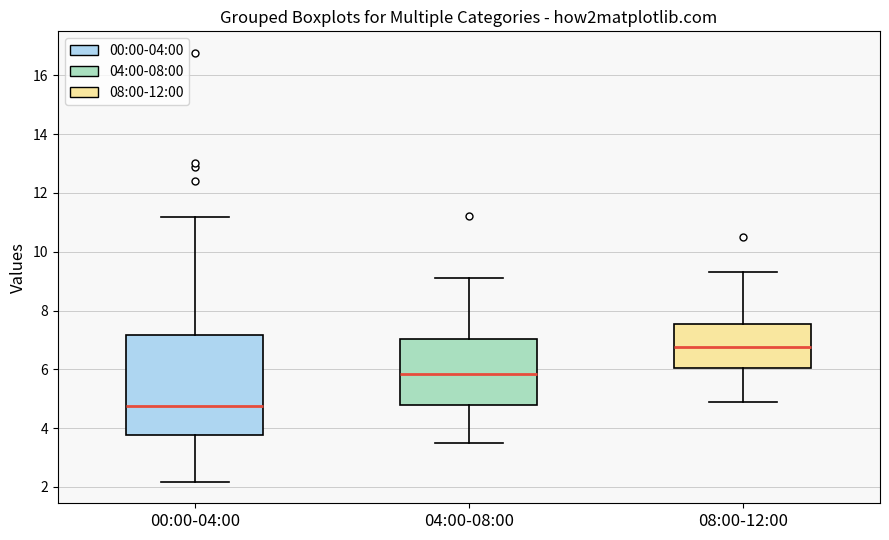

Reading left to right, read every box against the y-axis: the position of its median line, the range the box covers, and the ends of its whiskers. The values are not printed on the chart, so give them approximately, as read against the axis.

00:00-04:00: median 4.8, box 3.8 to 7.2, whiskers 2.2 to 11.2
04:00-08:00: median 5.8, box 4.8 to 7.0, whiskers 3.6 to 9.2
08:00-12:00: median 6.8, box 6.0 to 7.6, whiskers 5.0 to 9.4